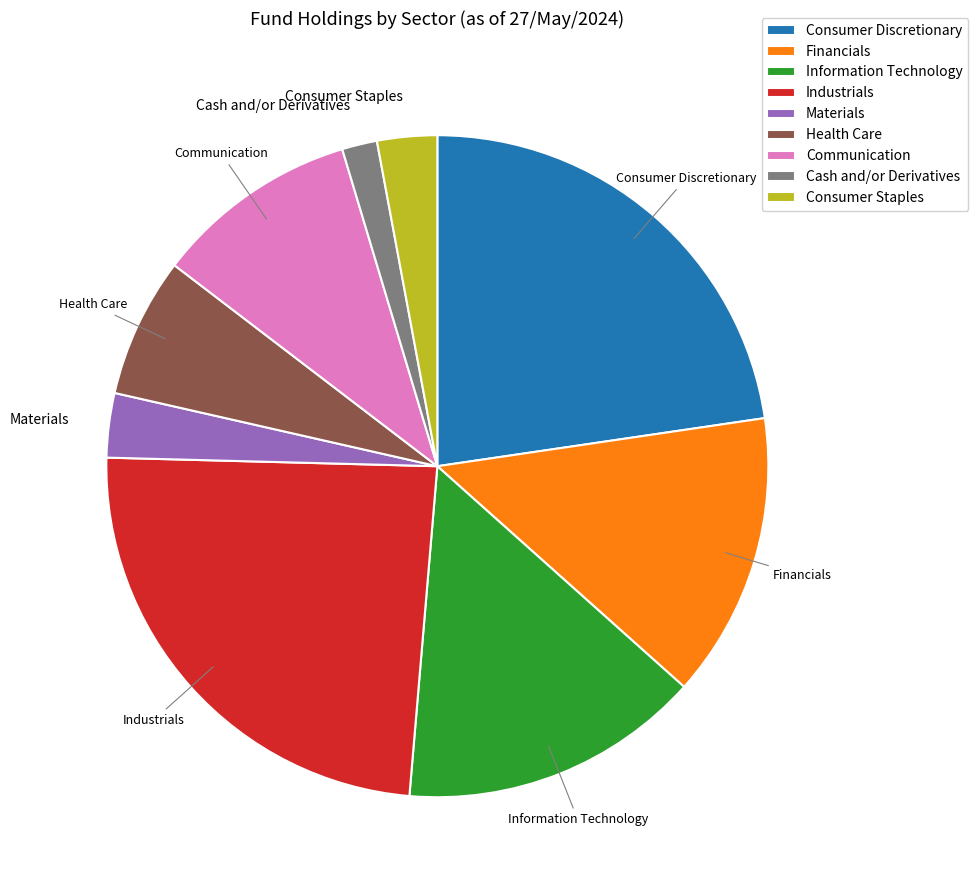

Is there a majority slice in this chart?

No